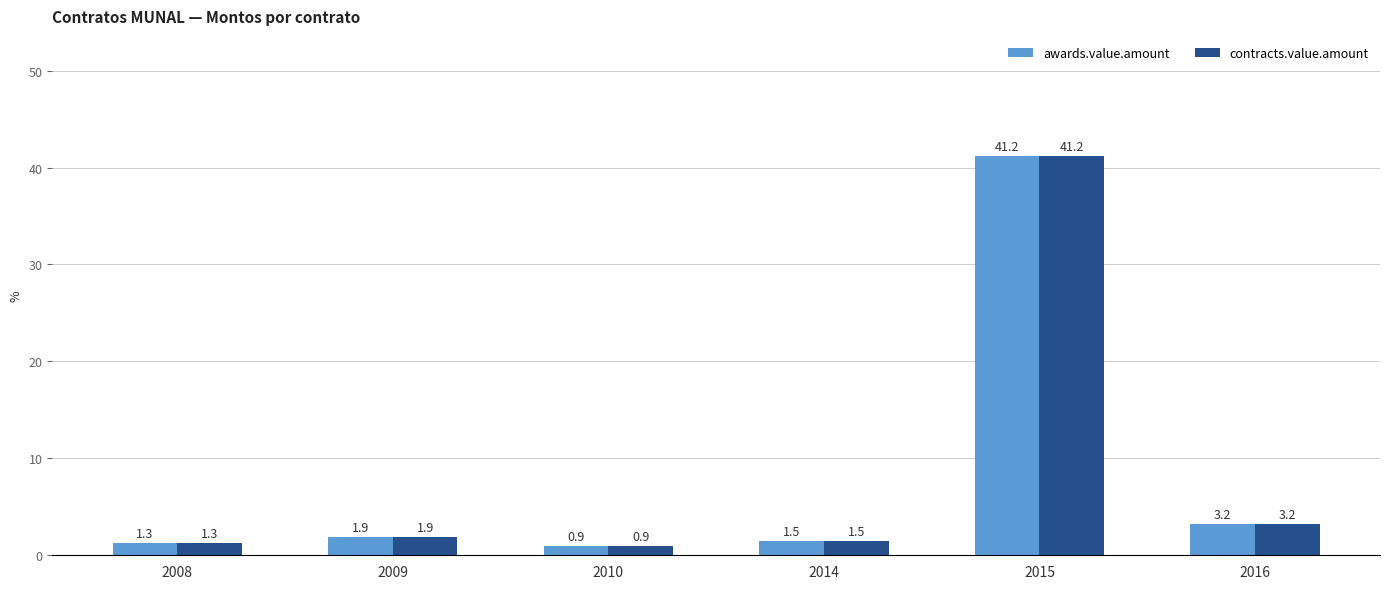

What is the sum of the awards.value.amount values at 2014 and 2016?

4.7